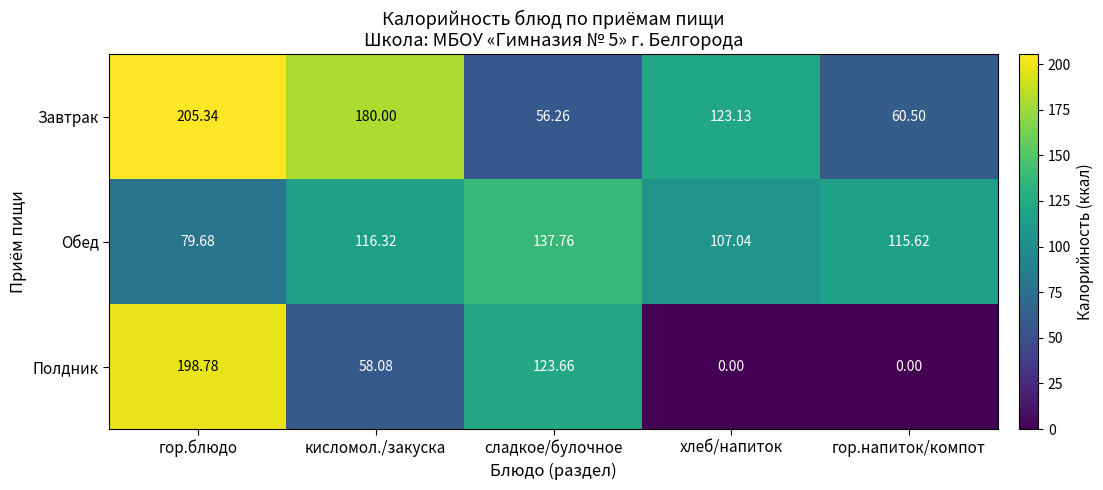

Which series has the largest range (max minus min)?

Полдник